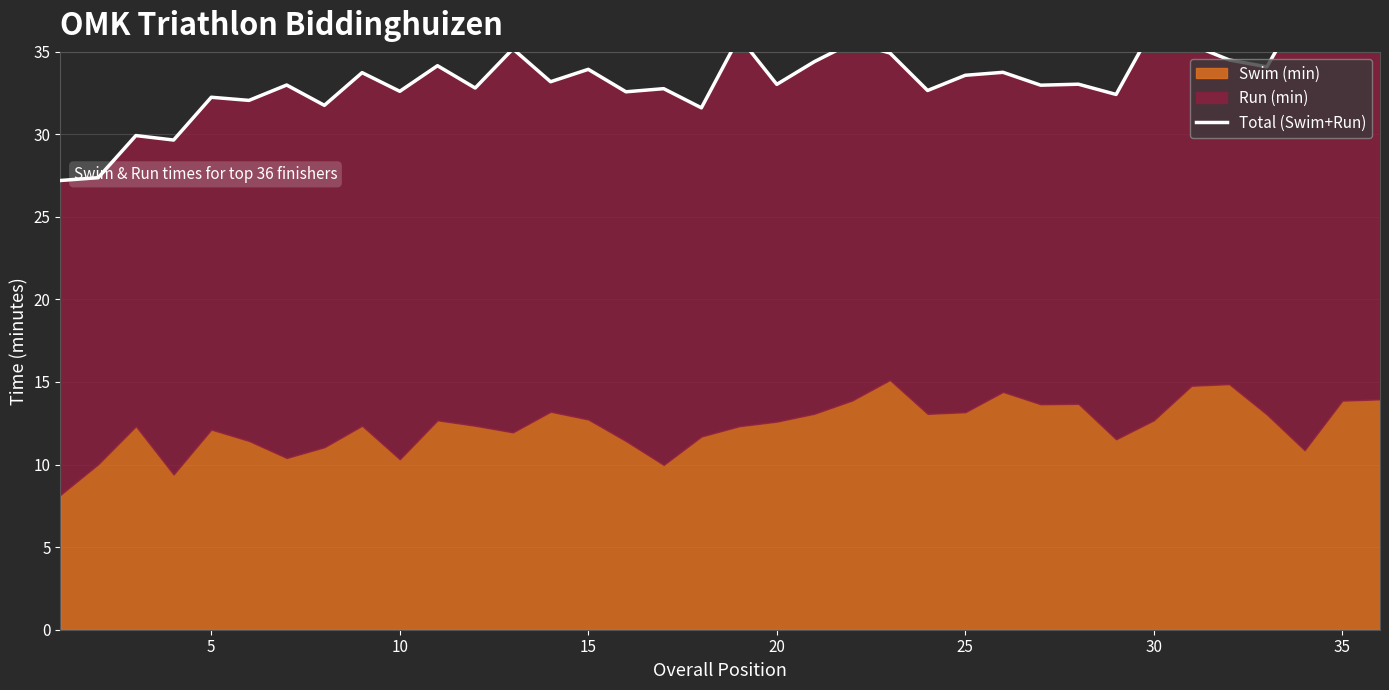

Reading right to left, extract all data points from this chart.

37.3	37.4	38.1	34.1	34.5	35.4	36.5	32.4	33.0	33.0	33.8	33.6	32.6	34.9	35.6	34.4	33.0	35.9	31.6	32.8	32.6	33.9	33.2	35.2	32.8	34.1	32.6	33.7	31.8	33.0	32.0	32.2	29.6	29.9	27.4	27.2